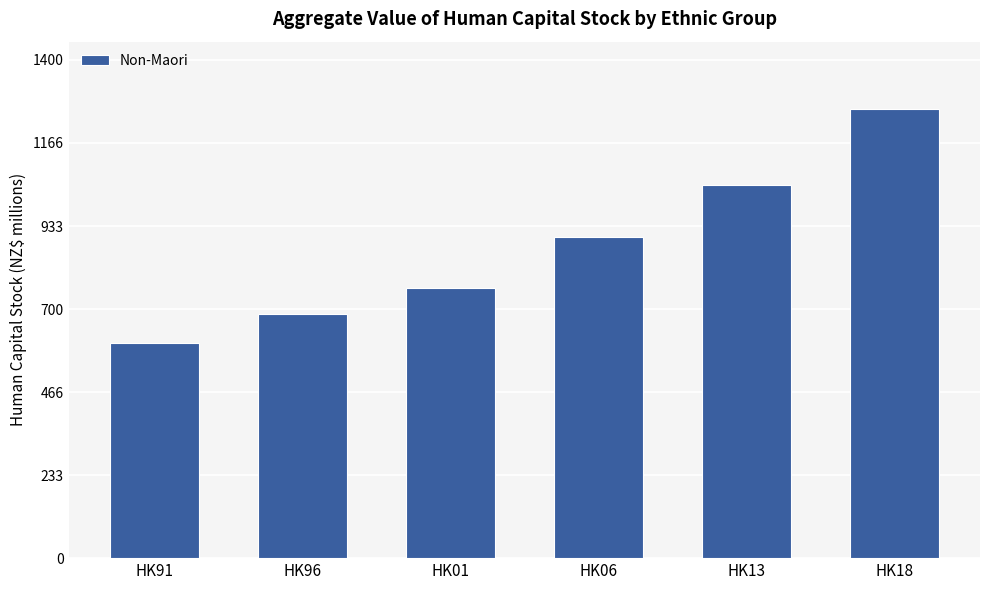

How many data points does each series have?

6